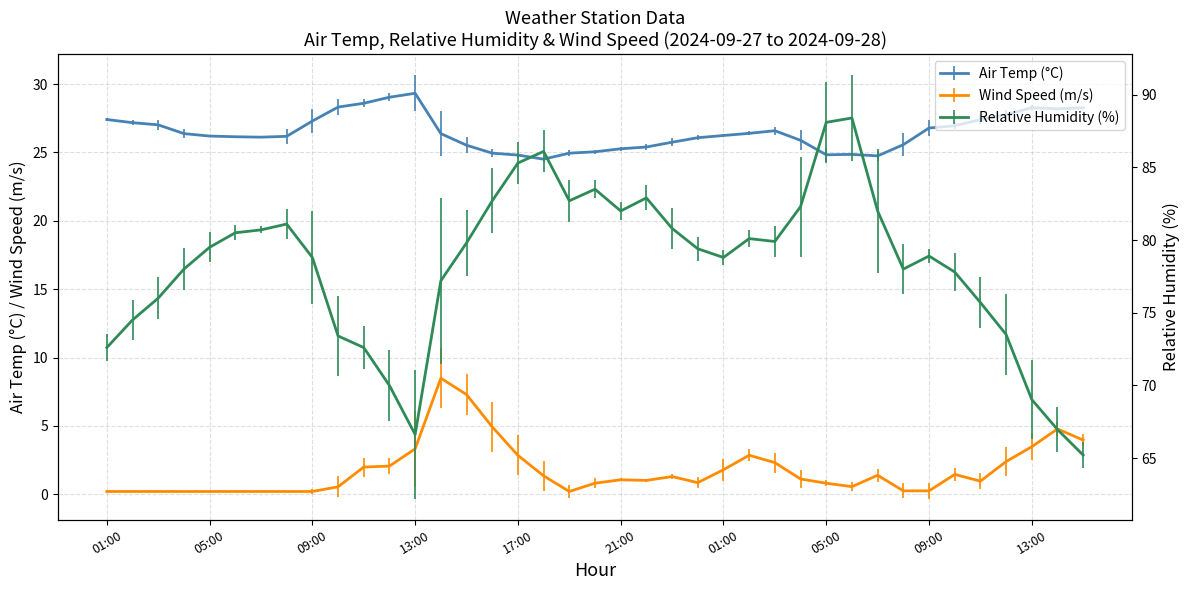

Rank the series by their average value, from highest to lowest.

Relative Humidity, Air Temp, Wind Speed